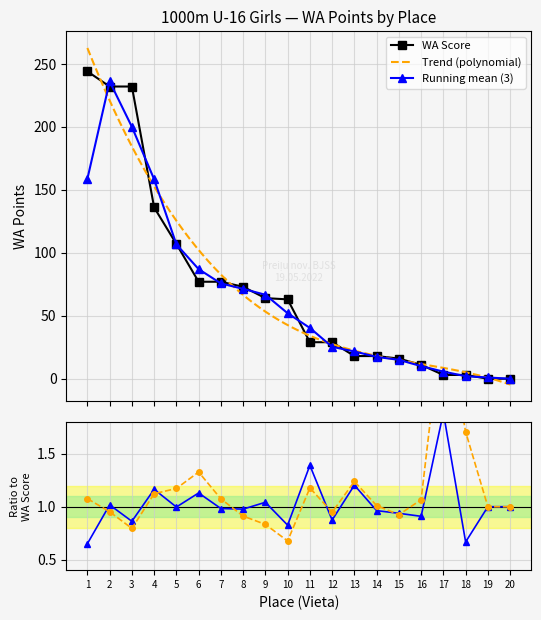

The value at 4 is 60. True or false?

False